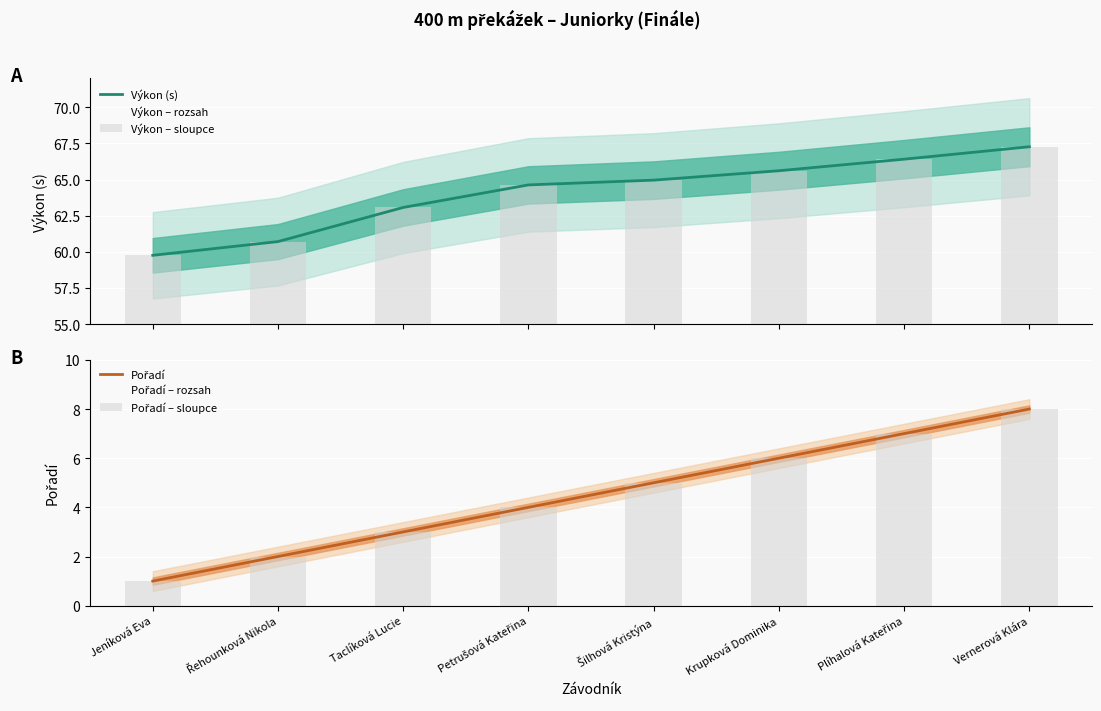

At which category is the sum across all series the highest?

Vernerová Klára